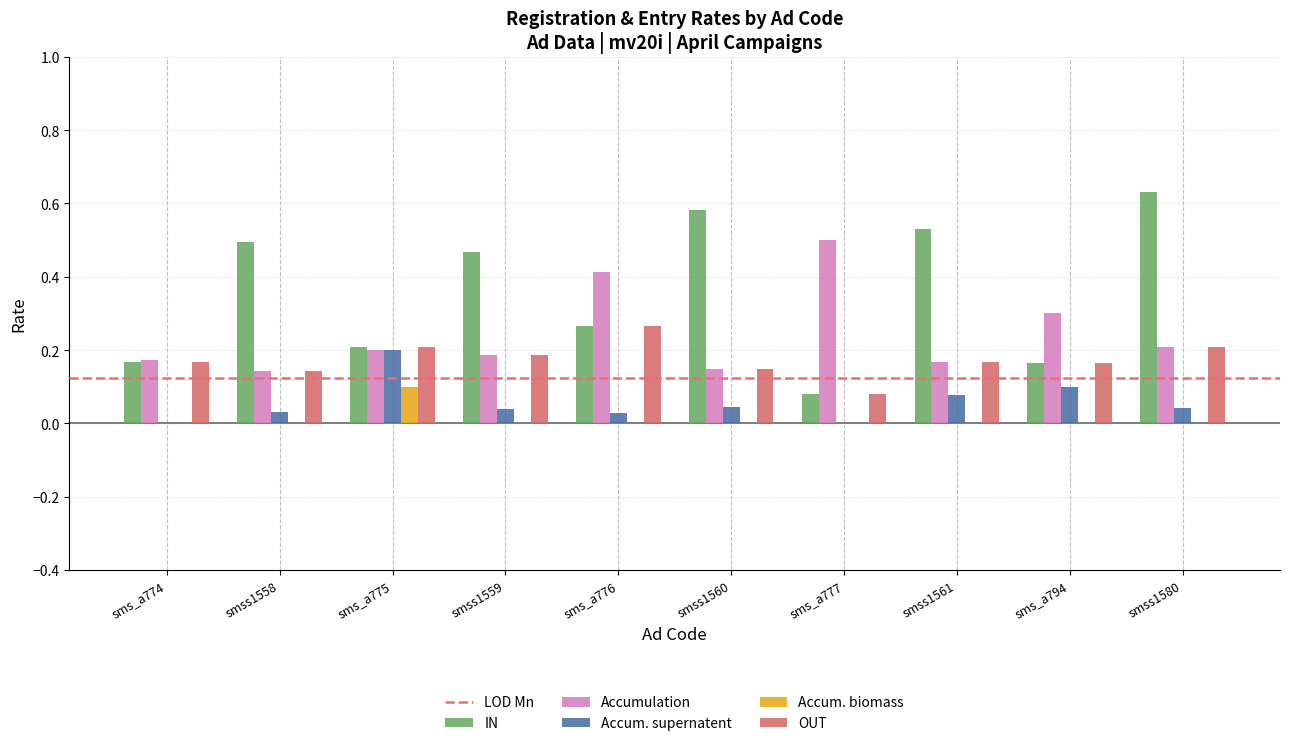

Does the chart contain stacked bars?

No